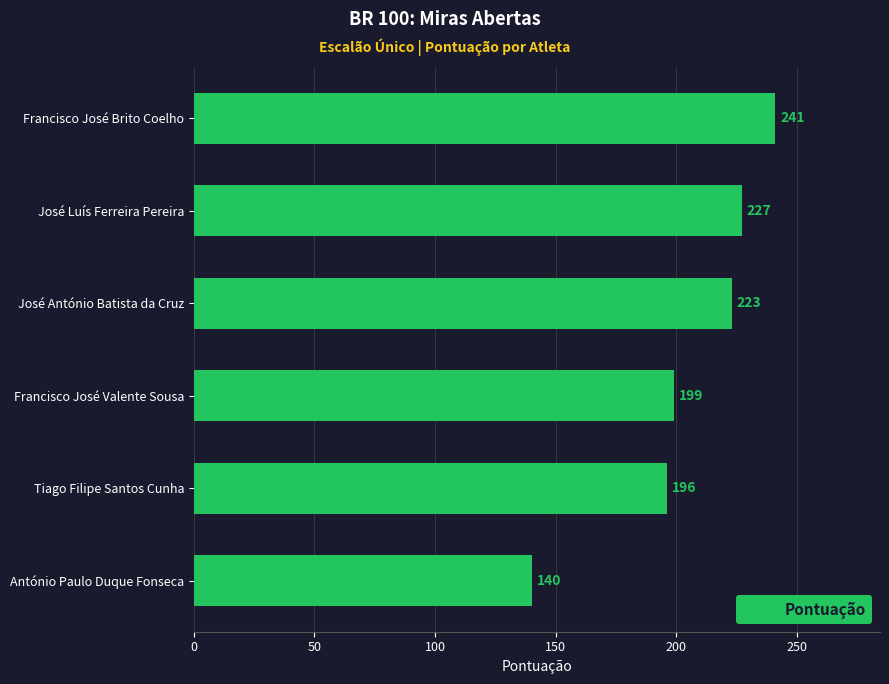

How many categories are shown in the chart?

6